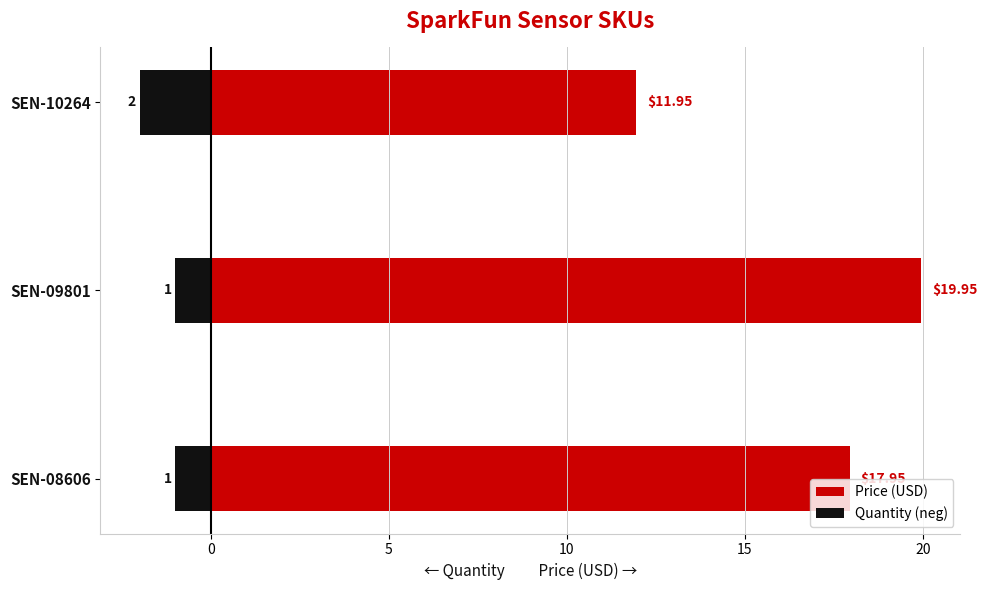

Between SEN-08606 and SEN-09801, which series saw the biggest shift?

Price (USD)